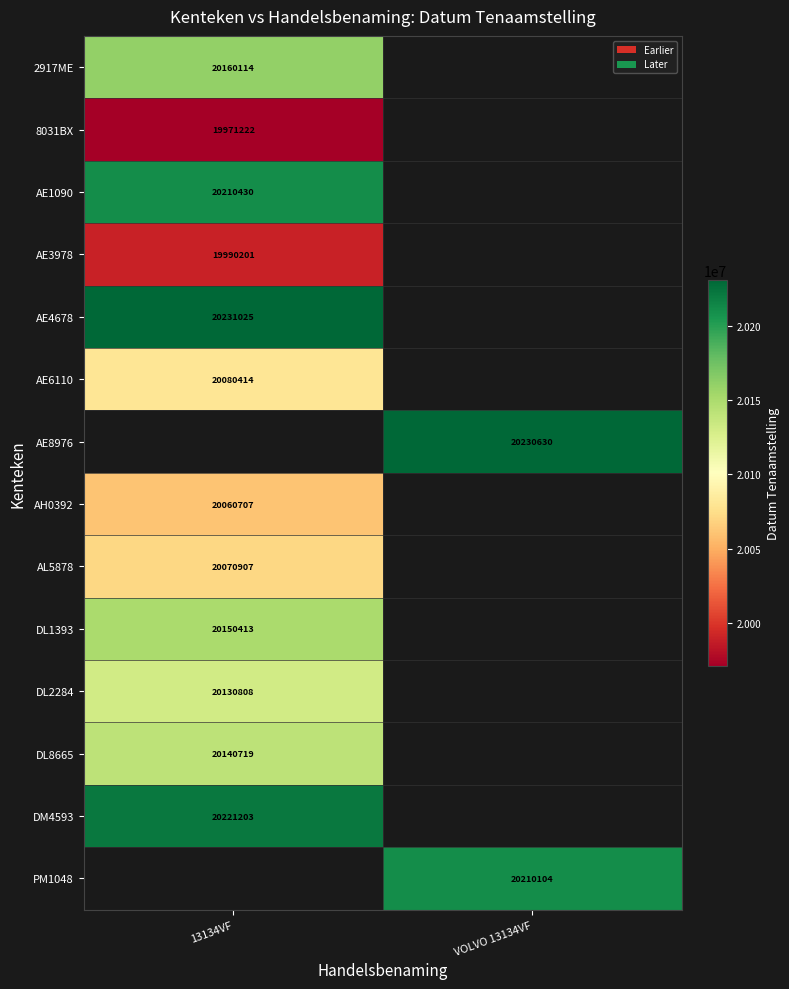

The value of AE1090 at 13134VF is 8505177.3. True or false?

False